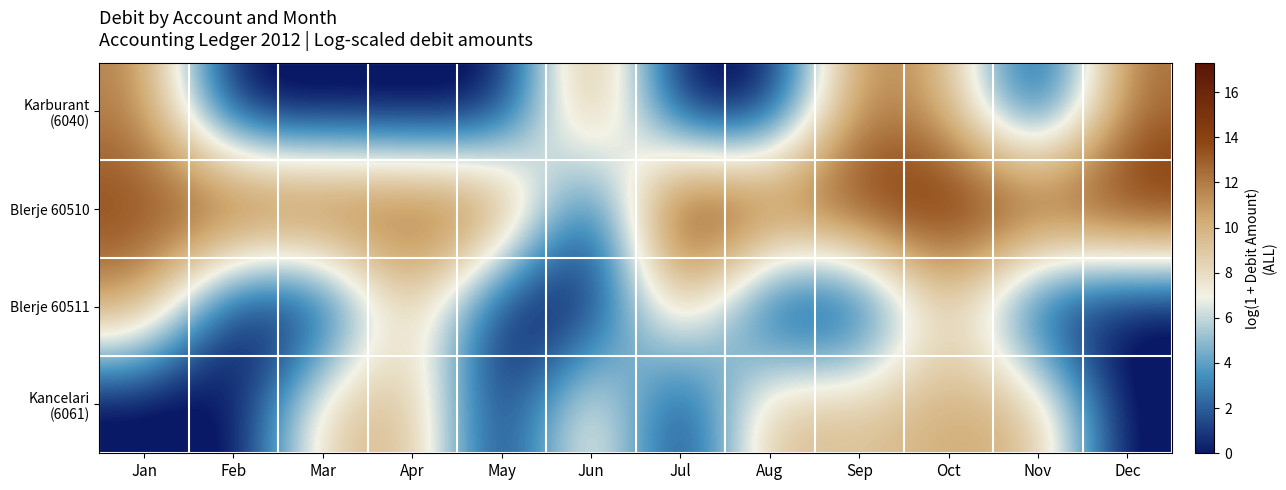

How many data points does each series have?

12